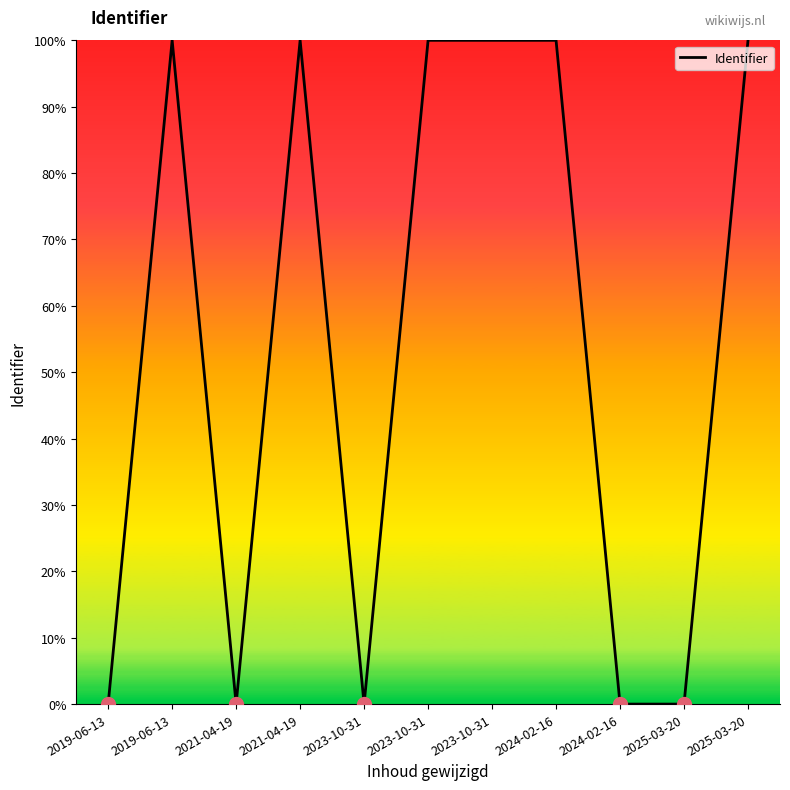

How many lines are shown in the chart?

1